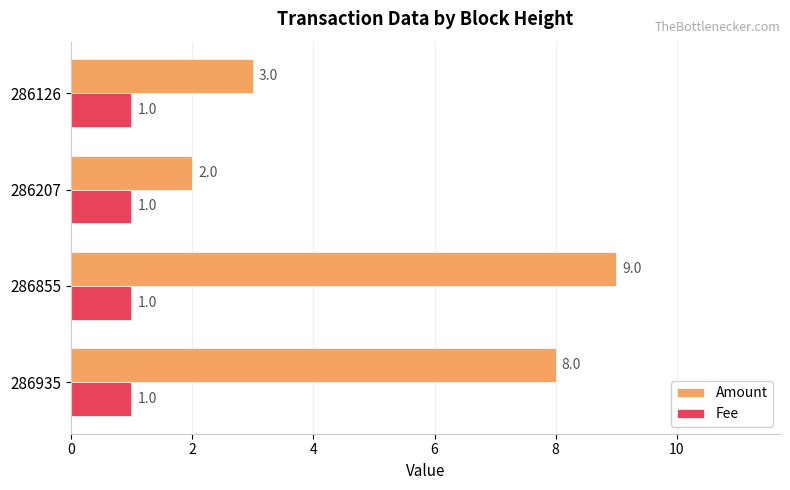

How many series are shown in this chart?

2